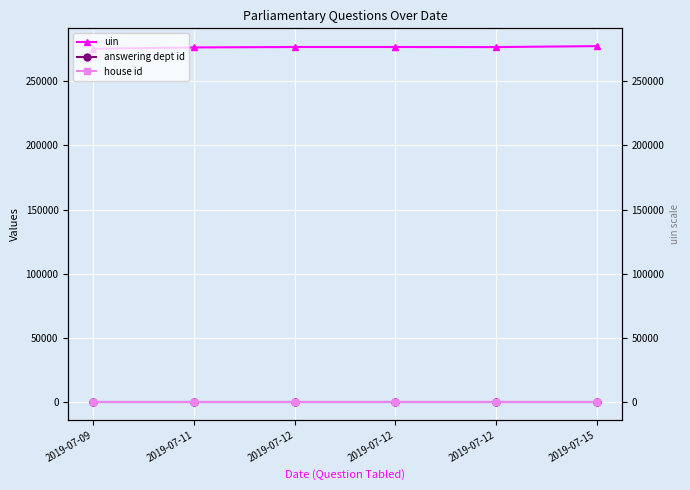

Reading right to left, what are all the values shown in this chart?

uin: 277249	276509	276571	276570	276238	275187
answering dept id: 54	54	54	54	54	54
house id: 1	1	1	1	1	1